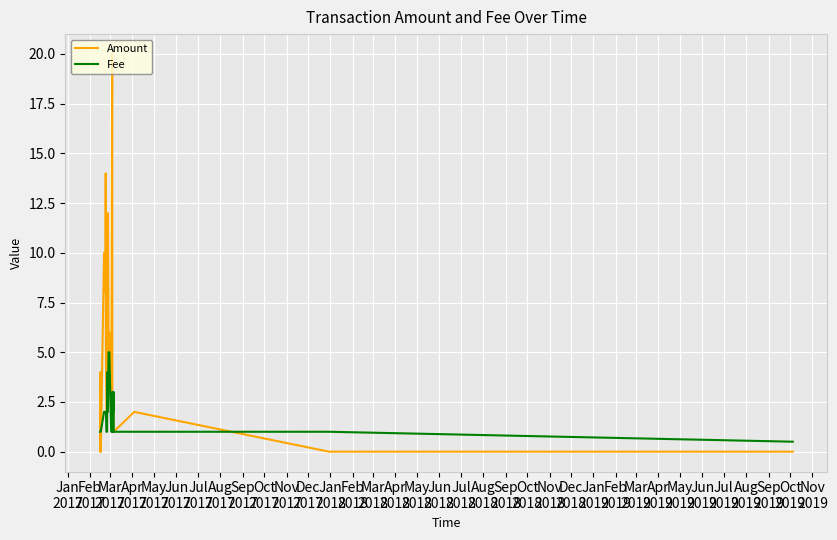

What is the minimum value for Fee?

0.5